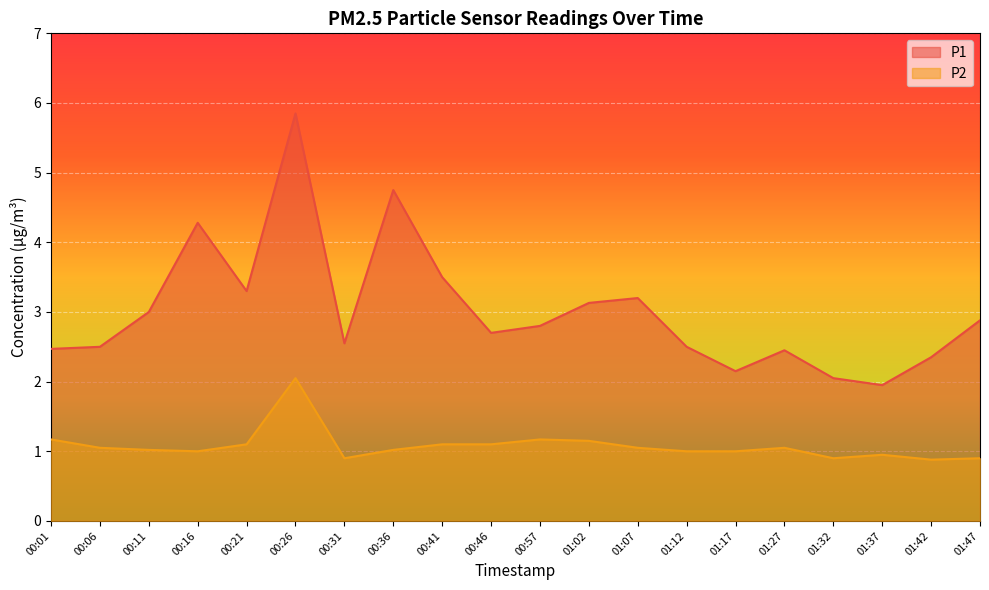

Reading left to right, extract all data points from this chart.

P1: 2.5	2.5	3.0	4.3	3.3	5.8	2.5	4.8	3.5	2.7	2.8	3.1	3.2	2.5	2.1	2.5	2.0	1.9	2.4	2.9
P2: 1.2	1.1	1.0	1.0	1.1	2.0	0.9	1.0	1.1	1.1	1.2	1.1	1.1	1.0	1.0	1.1	0.9	0.9	0.9	0.9